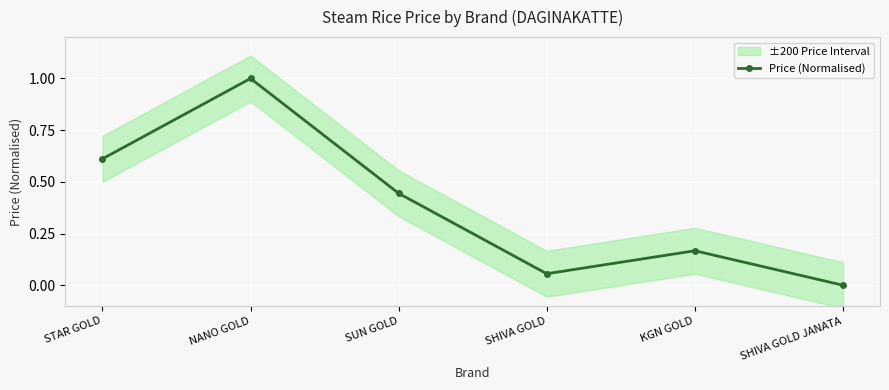

True or false: the data has more than 0 interior local peaks.

True